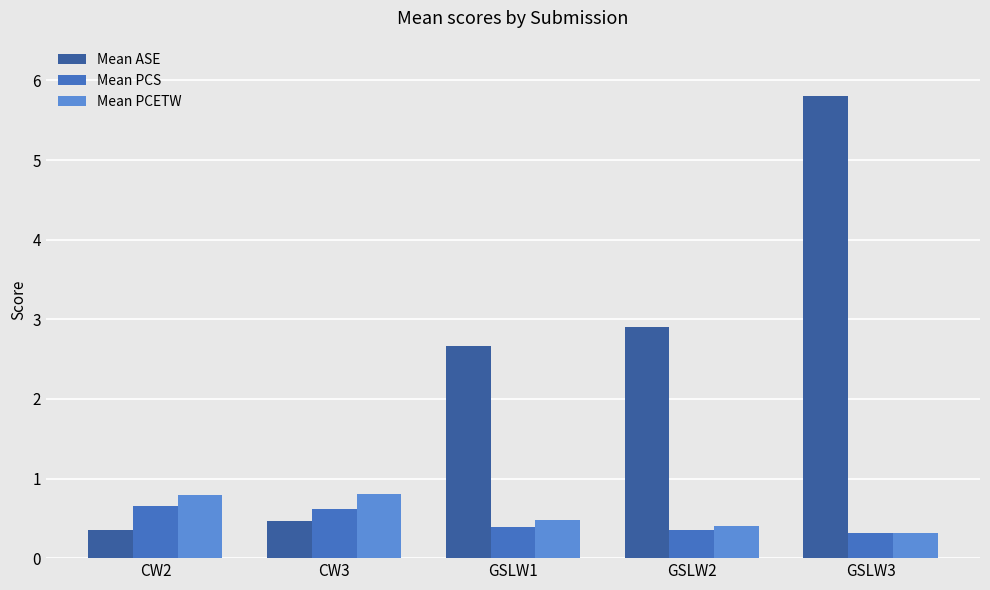

At which category is the sum across all series the highest?

GSLW3